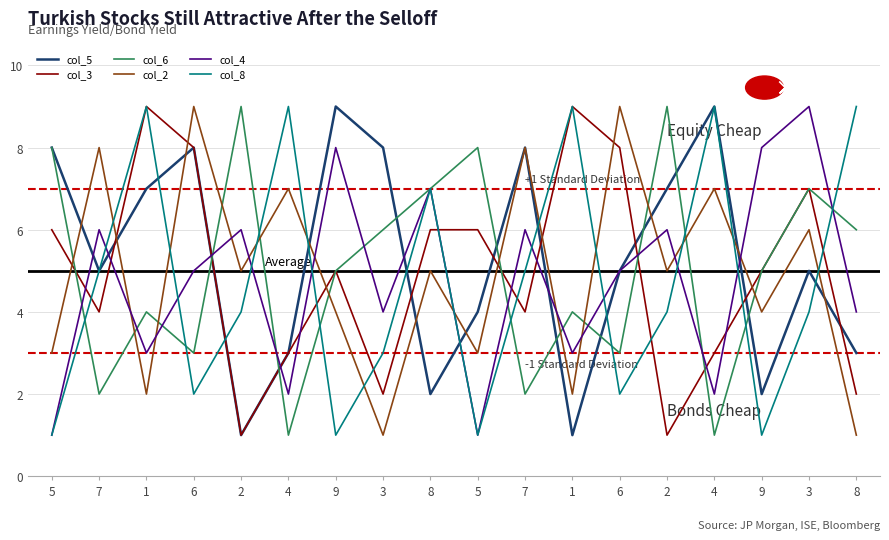

What is the sum of the col_6 values at 6 and 8?

10